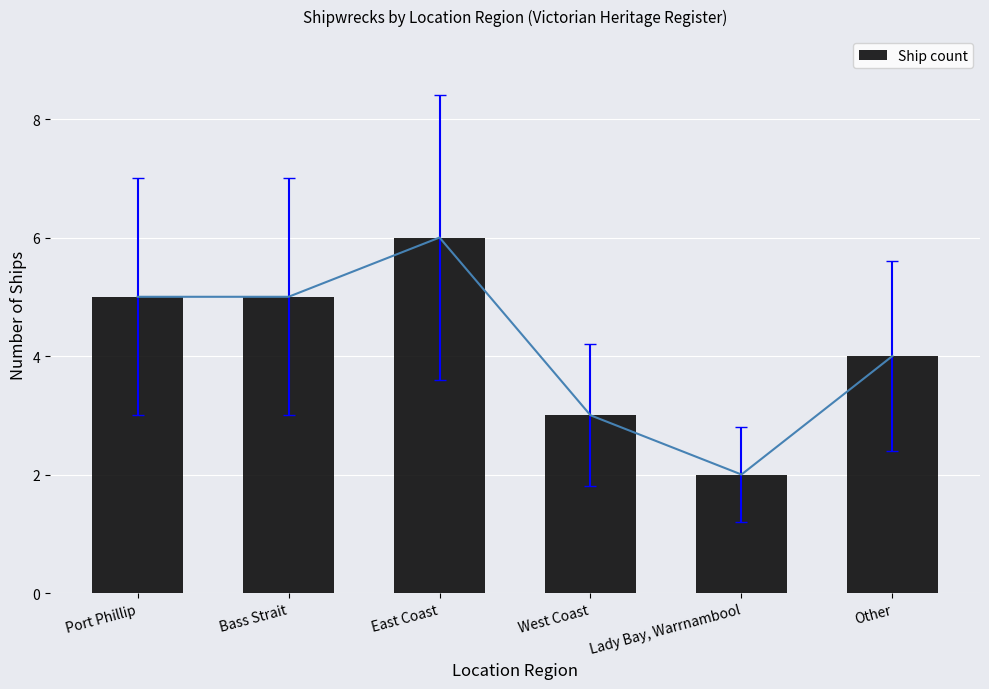

List the labels in order of value, smallest first.

Lady Bay, Warrnambool, West Coast, Other, Port Phillip, Bass Strait, East Coast